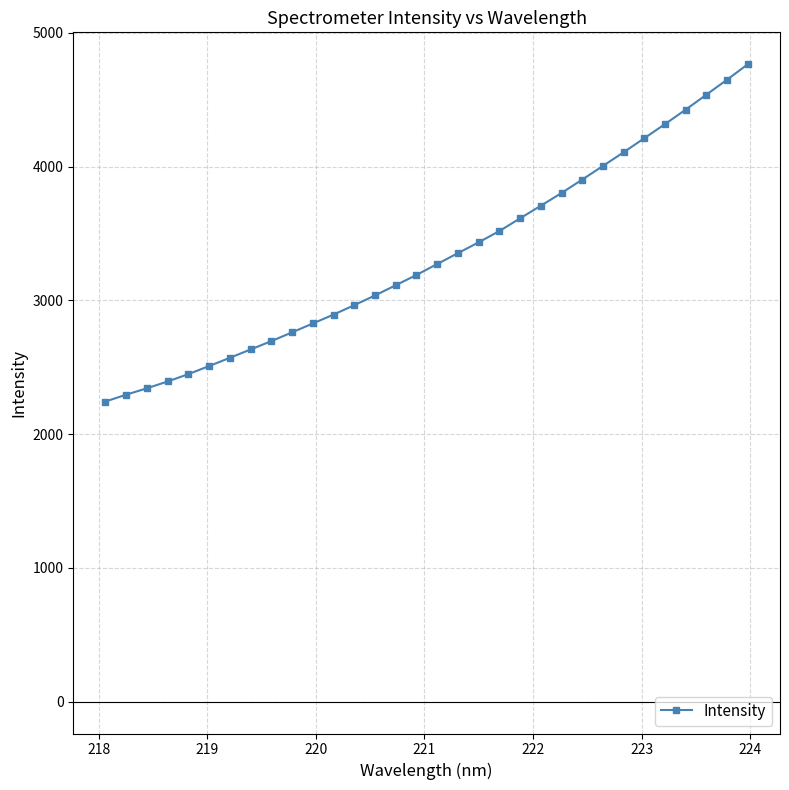

How many data points are less than 3271?

16